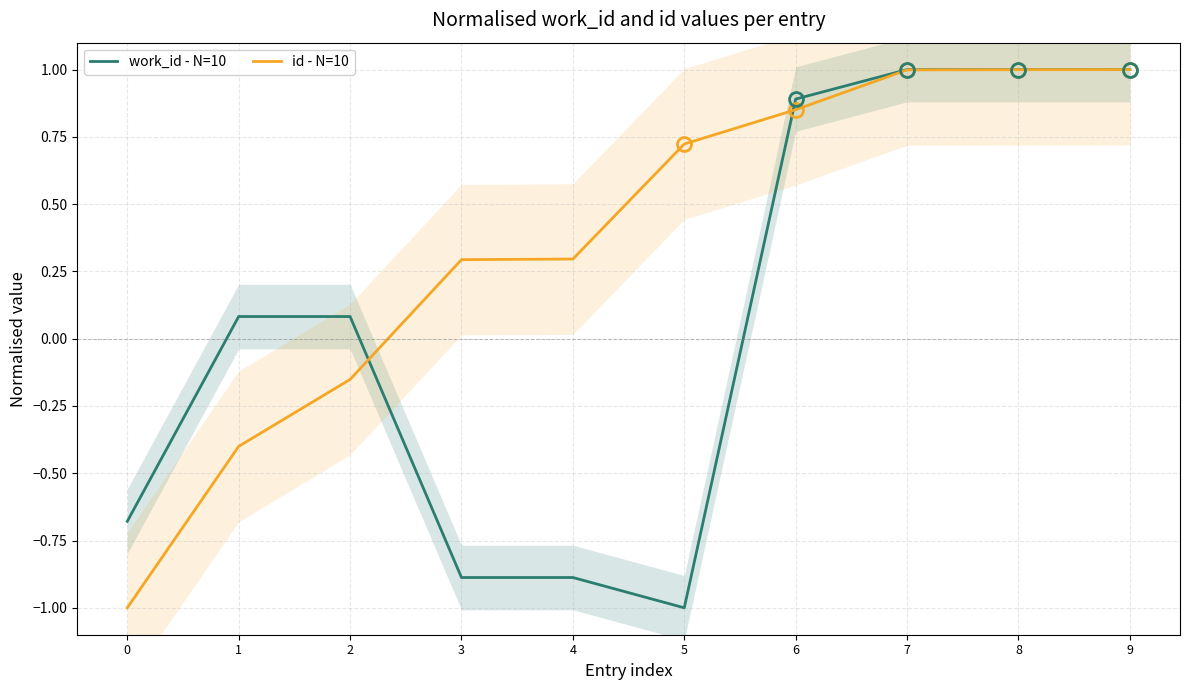

At which category is the sum across all series the highest?

9